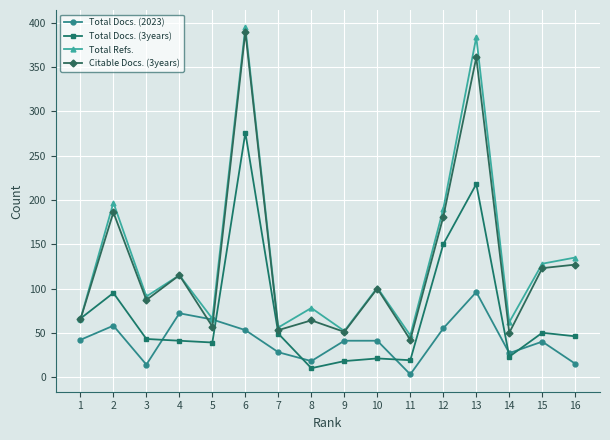

True or false: Total Docs. (3years) has a value of 23 at 14.

True